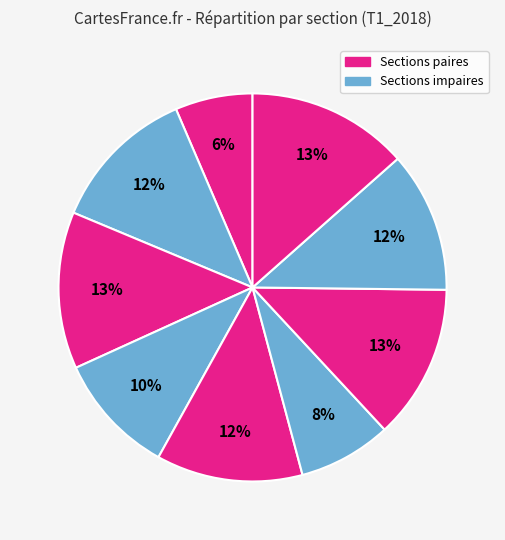

How many segments does this pie chart have?

9